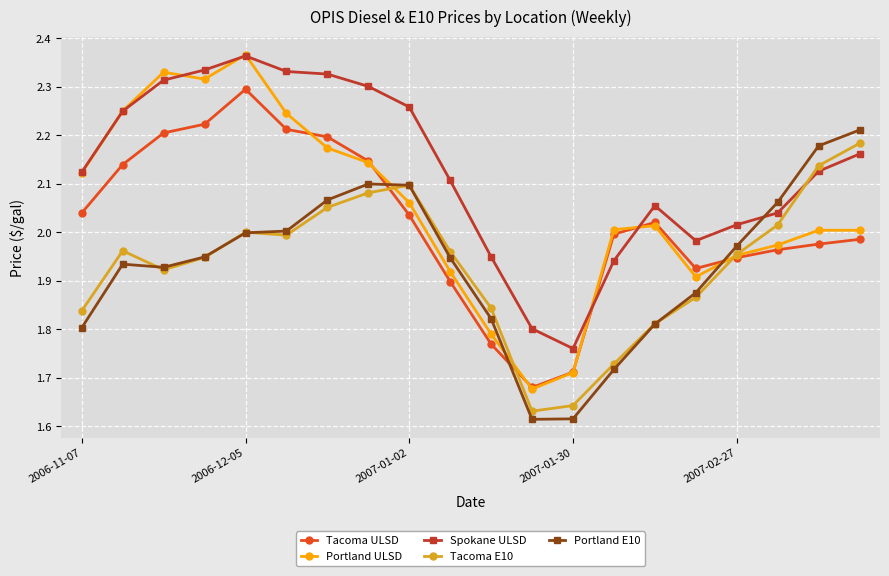

Which series has the largest range (max minus min)?

Portland ULSD